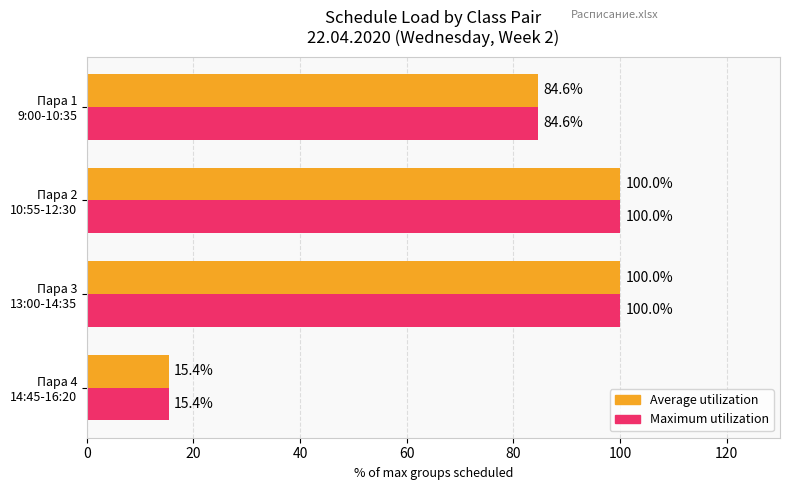

What is the greatest value displayed?

100.0